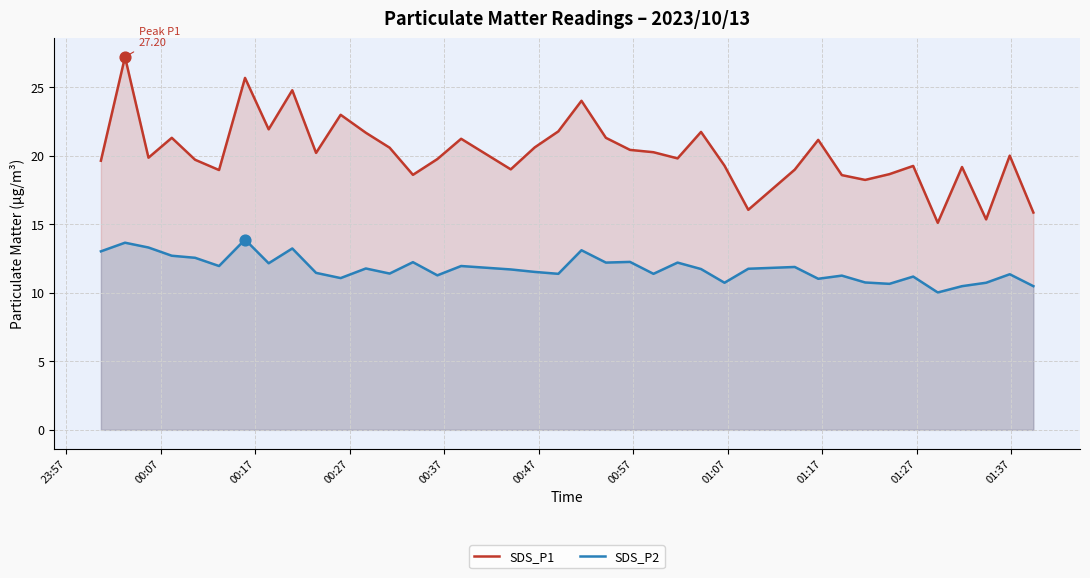

At how many categories does at least one series exceed 15?

38